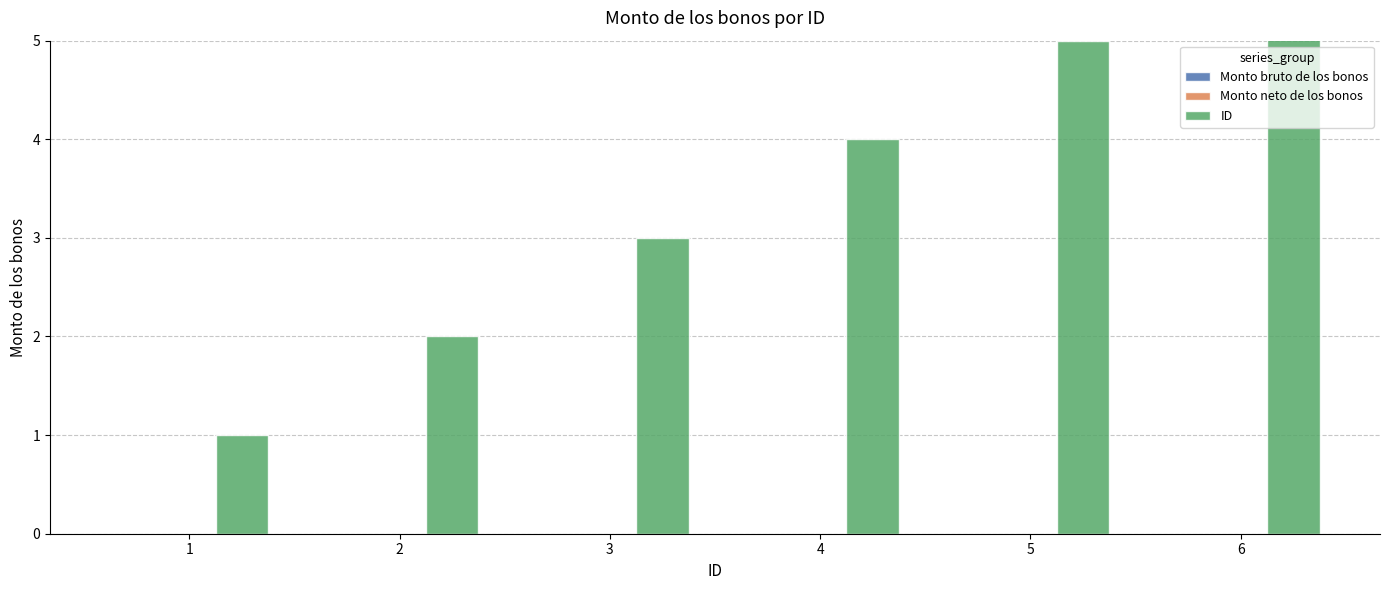

What is the difference between the highest and lowest values at 5?

5